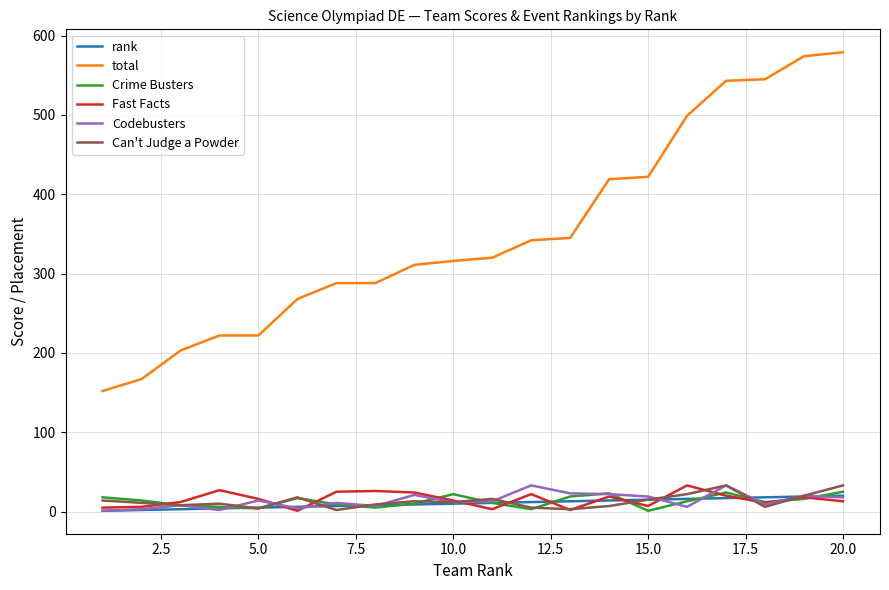

True or false: Fast Facts and total intersect in this chart.

False